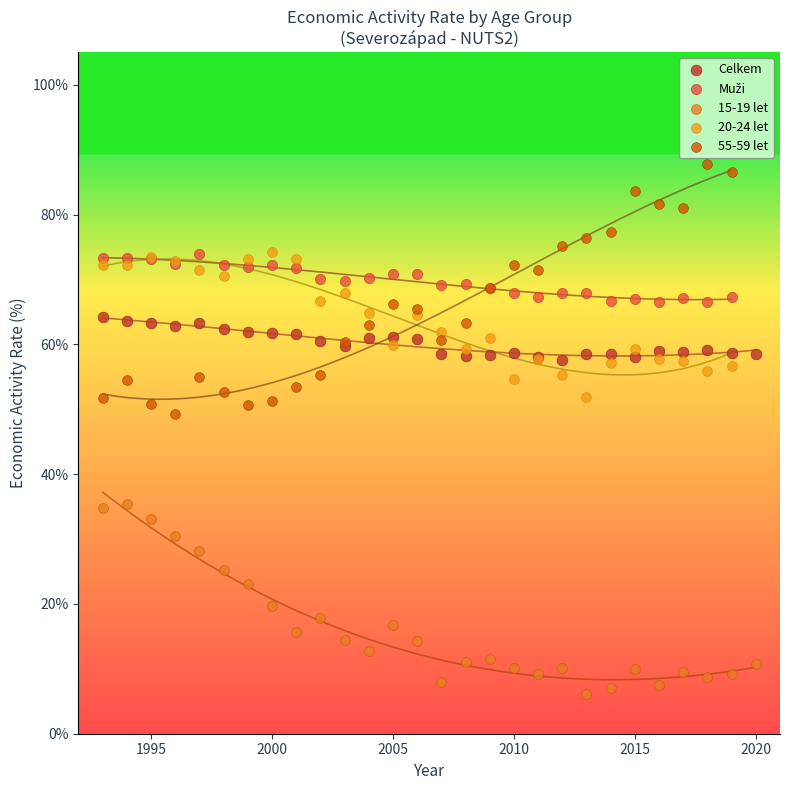

Which series reaches the maximum Y coordinate?

55-59 let